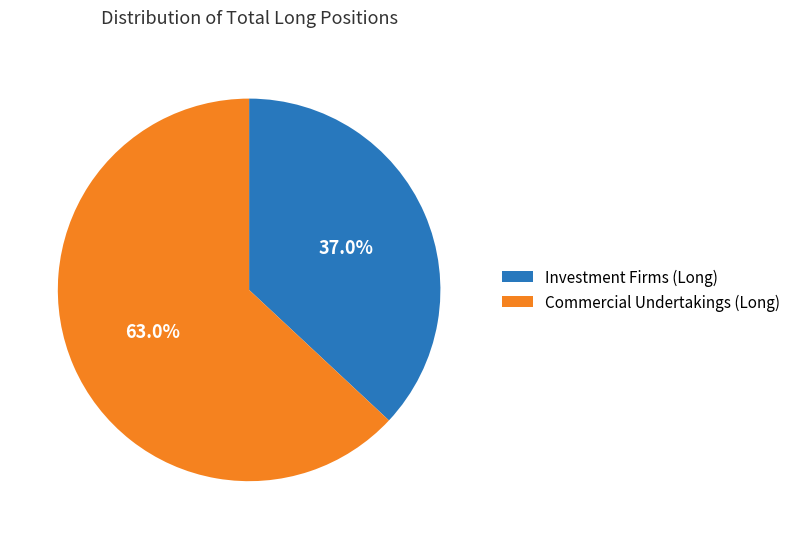

Rank the categories by value from lowest to highest.

Investment Firms (Long), Commercial Undertakings (Long)